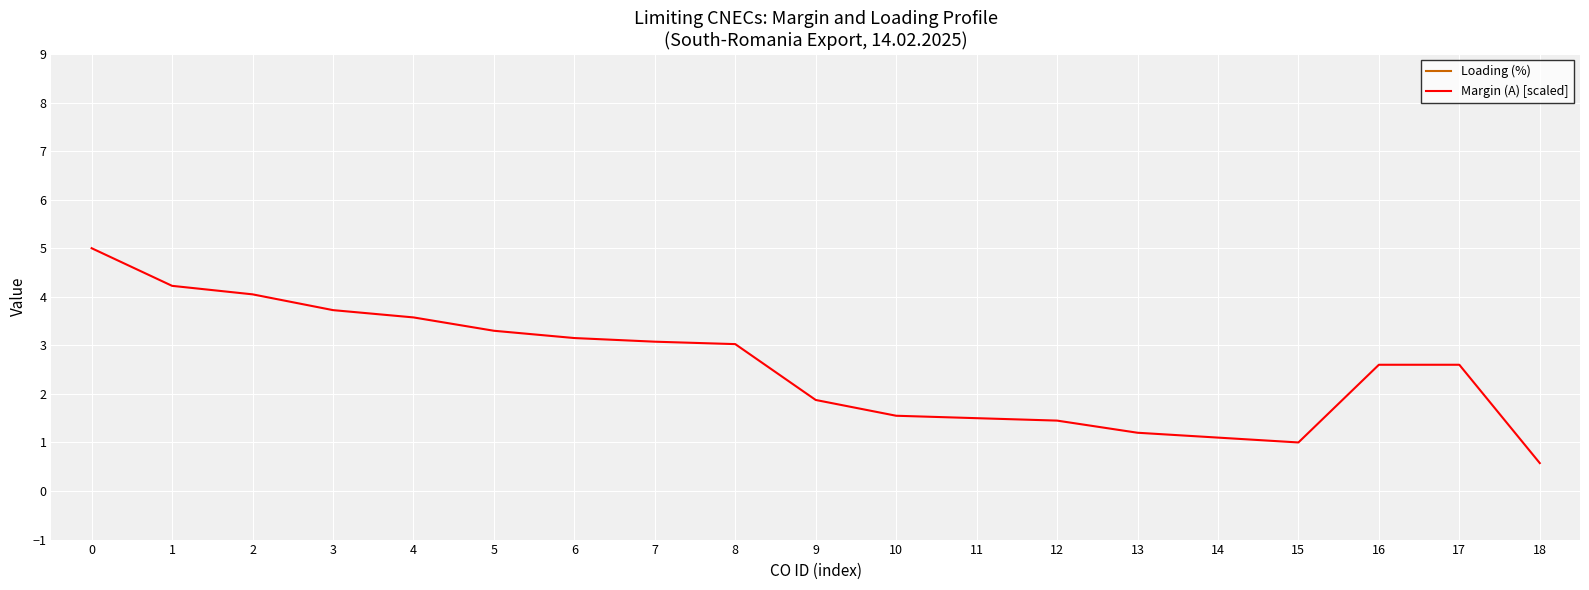

Reading left to right, extract all data points from this chart.

Loading (%): 90.0	88.0	88.0	87.0	87.0	87.0	86.0	86.0	86.0	84.0	83.0	83.0	83.0	82.0	82.0	82.0	81.0	81.0	81.0
Margin (A) [scaled]: 5.0	4.2	4.1	3.7	3.6	3.3	3.1	3.1	3.0	1.9	1.6	1.5	1.4	1.2	1.1	1.0	2.6	2.6	0.6